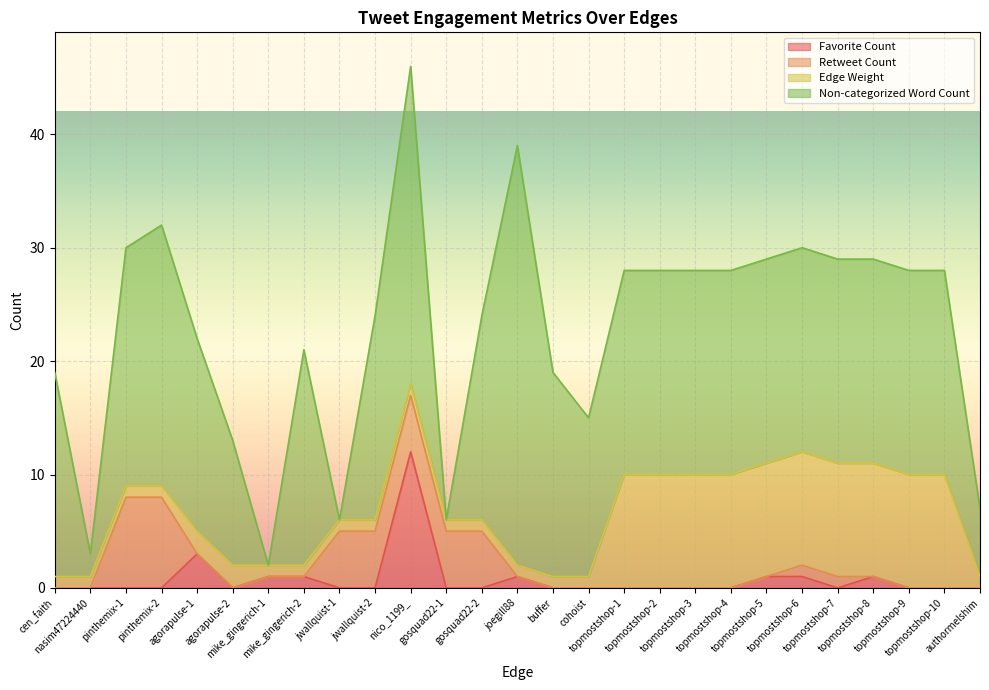

Which has a higher value, pinthemix-1 or agorapulse-2?

pinthemix-1